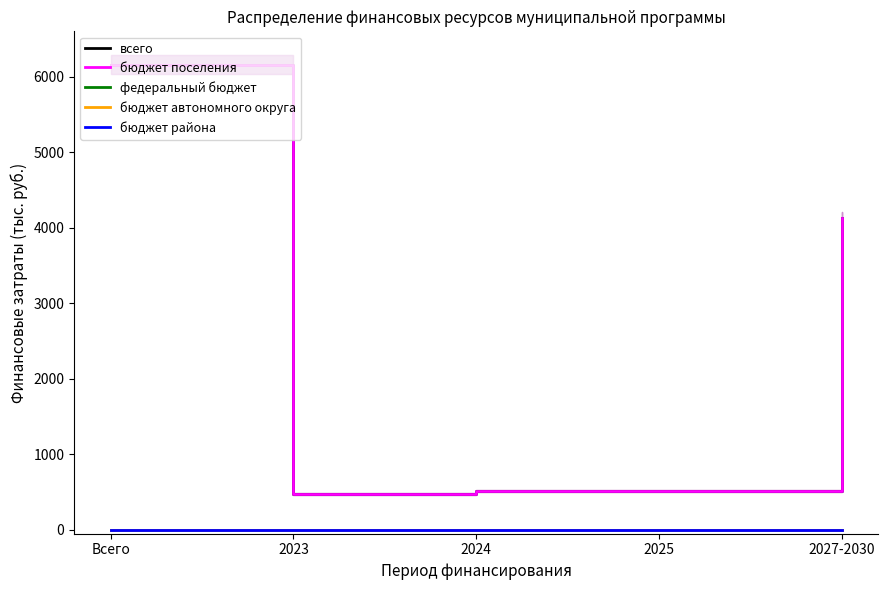

The всего series shows 304.1 at 2024. True or false?

False